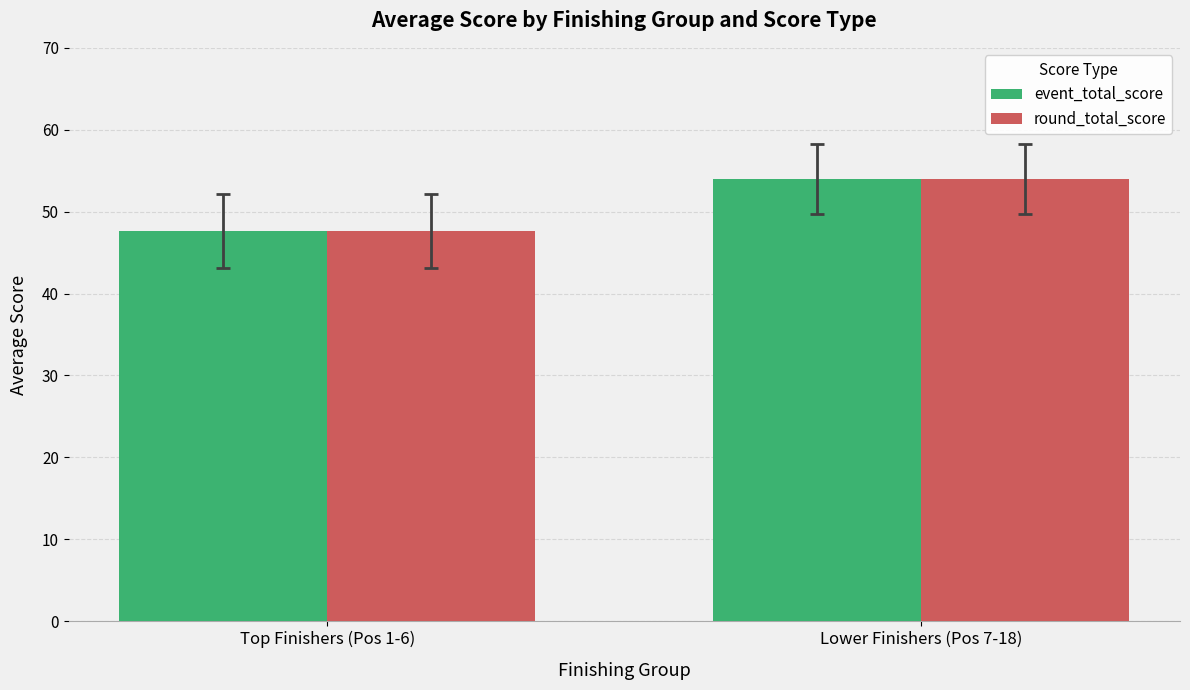

At which category does the chart reach its minimum across all series?

Top Finishers (Pos 1-6)